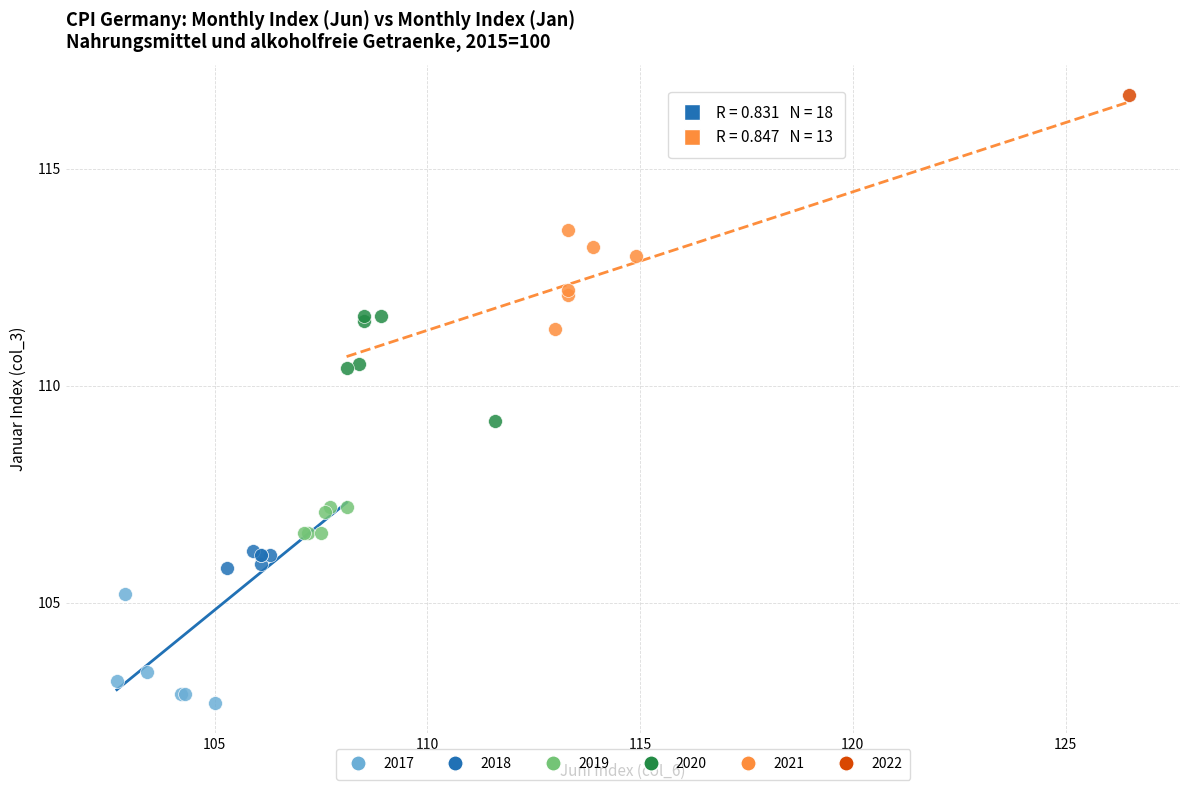

Which series contains the highest Y value?

2022